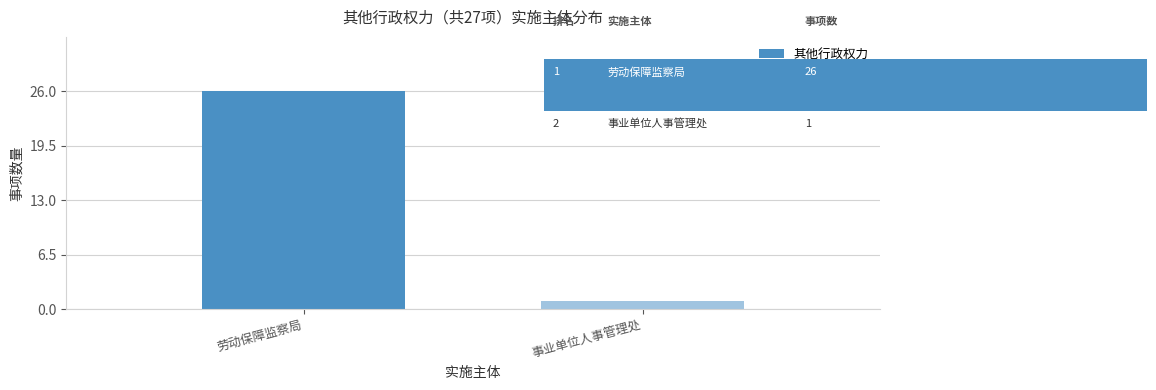

What is the difference between the values at 事业单位人事管理处 and 劳动保障监察局?

25